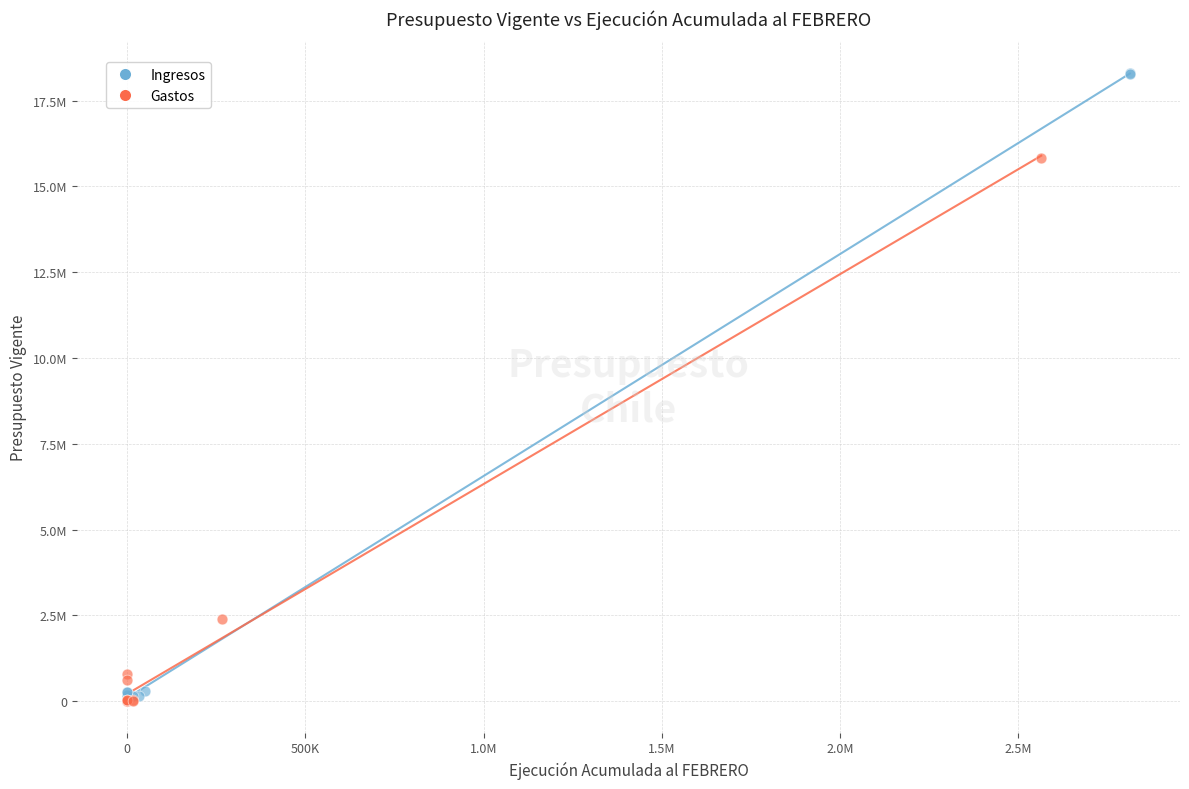

What are all the series names shown in the legend?

Ingresos, Gastos